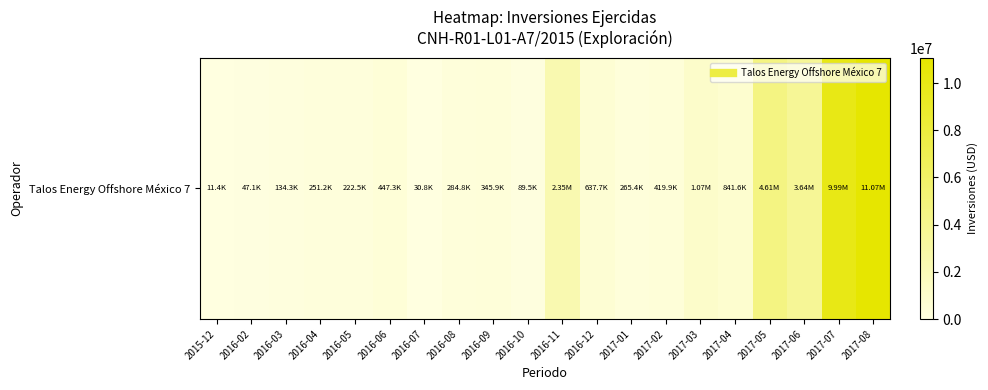

Which category has the lowest value across all series?

2015-12